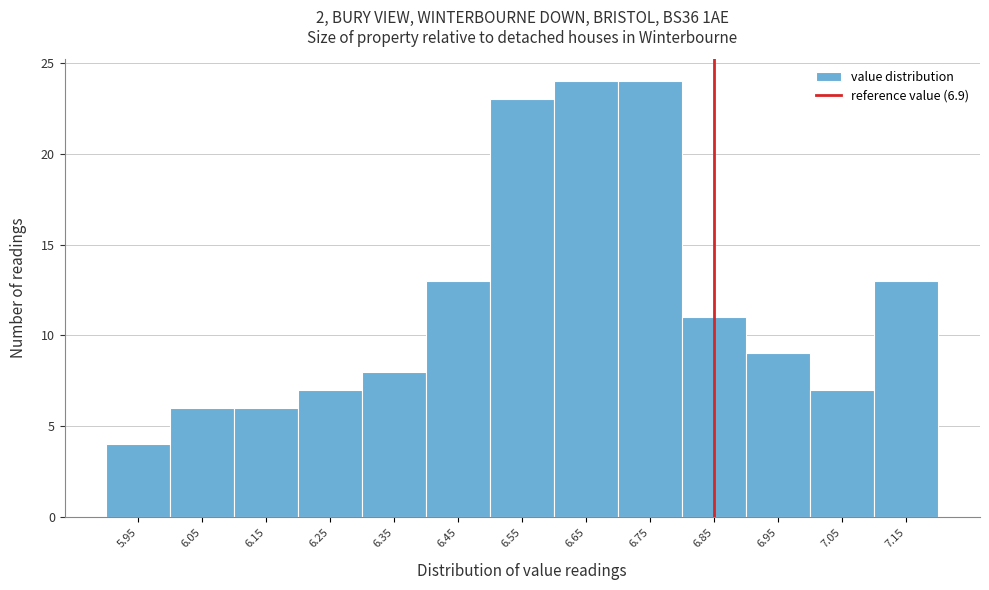

Reading left to right, transcribe all the data shown in this chart.

4	6	6	7	8	13	23	24	24	11	9	7	13